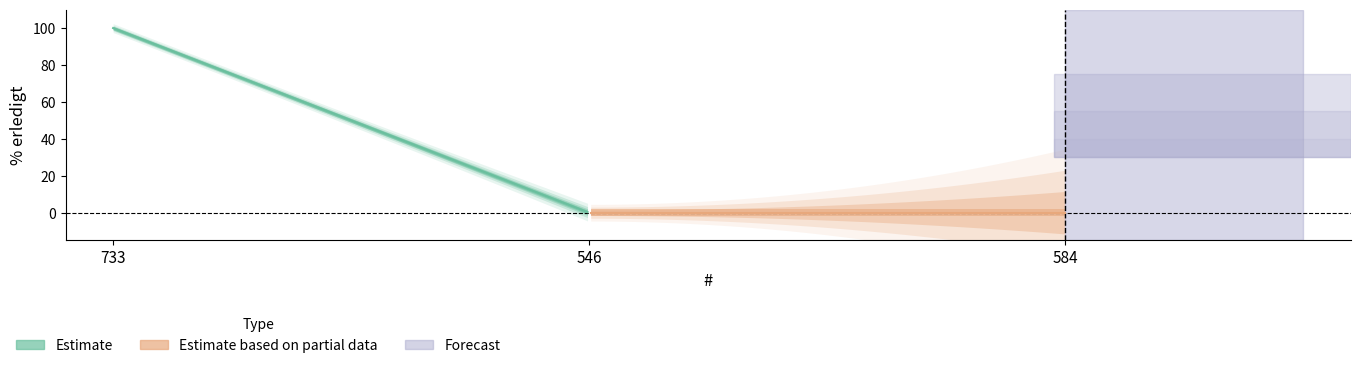

Is it true that the value at 584 is 0?

True